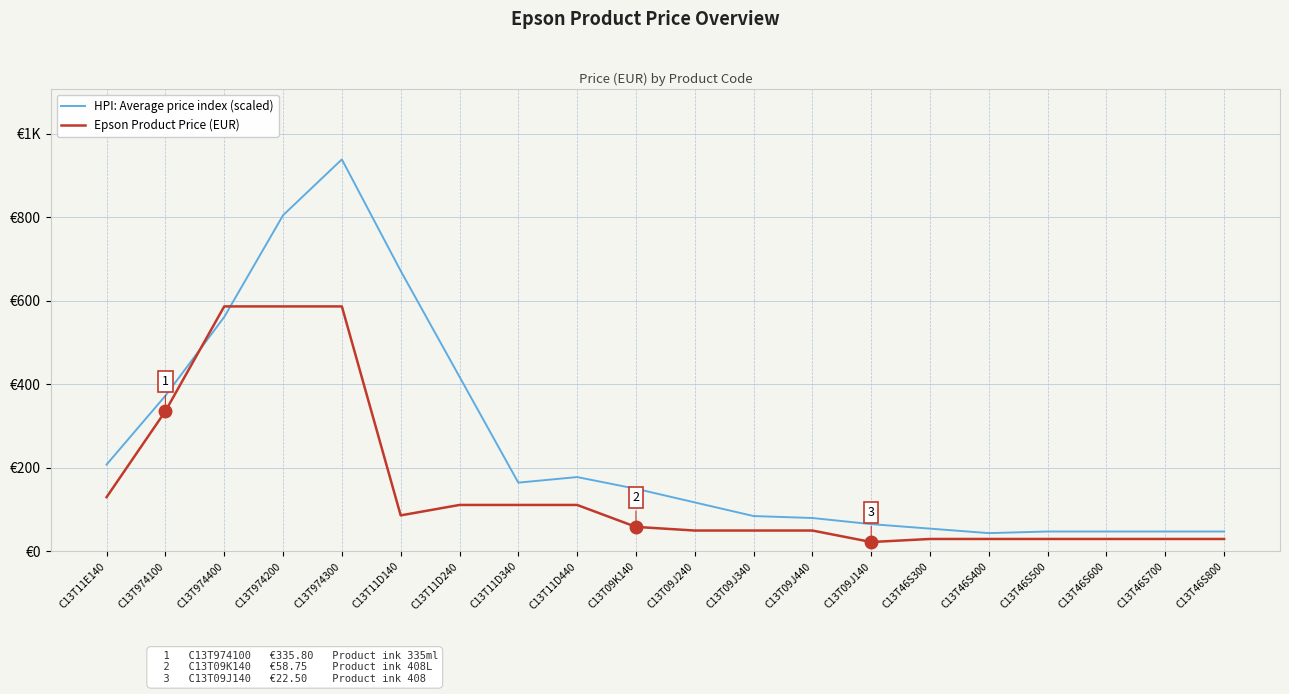

What is the lowest value of the Epson Product Price (EUR) series?

22.5